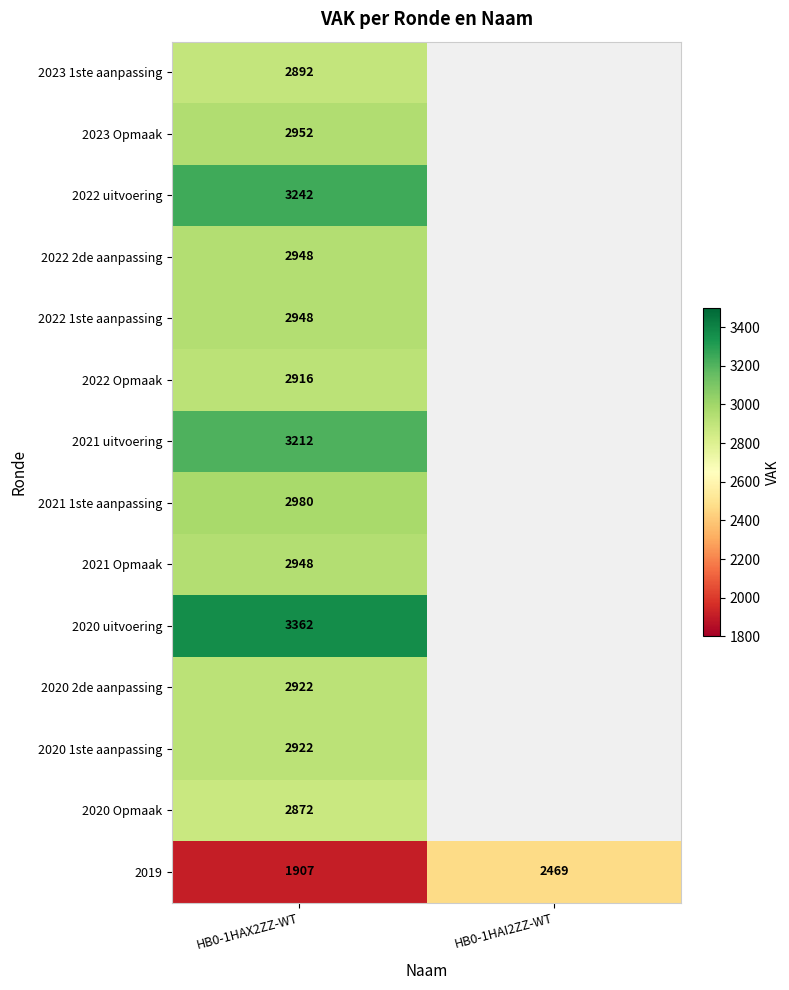

List the labels in order of 2019 value, largest first.

HB0-1HAI2ZZ-WT, HB0-1HAX2ZZ-WT